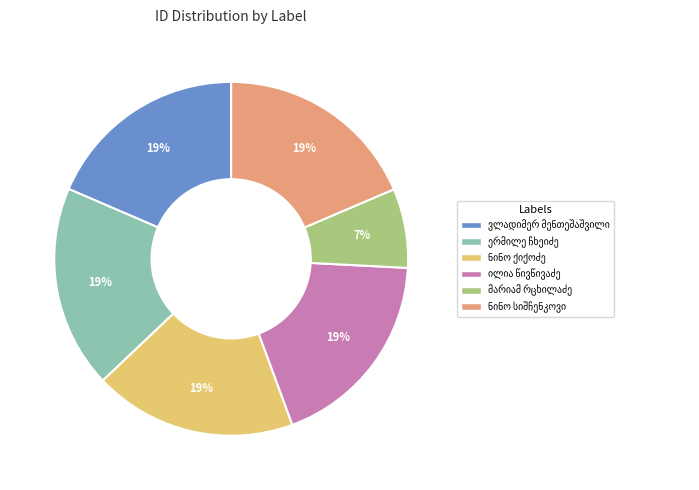

To the nearest percent, what is the average slice percentage?

17%